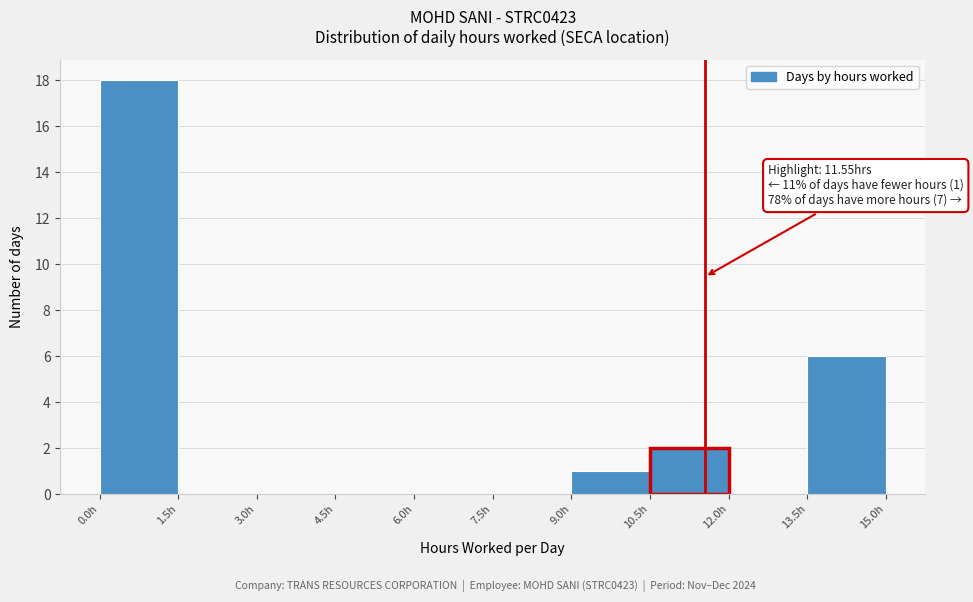

Which range on the x-axis has the tallest bar?

0.0 to 1.5